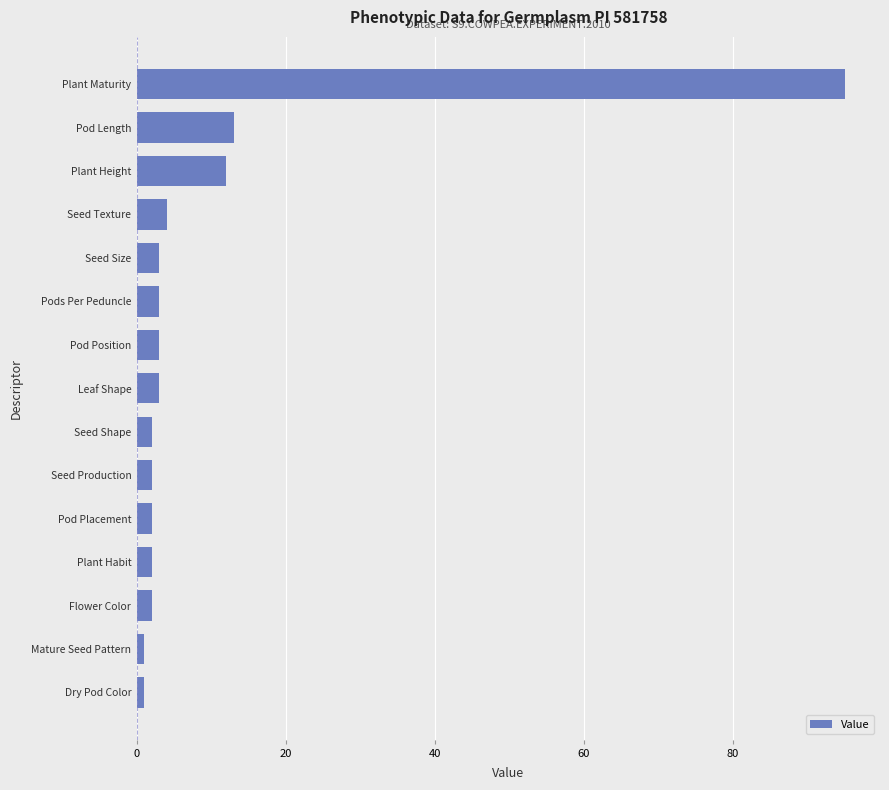

What is the difference between the second highest and minimum values?

12